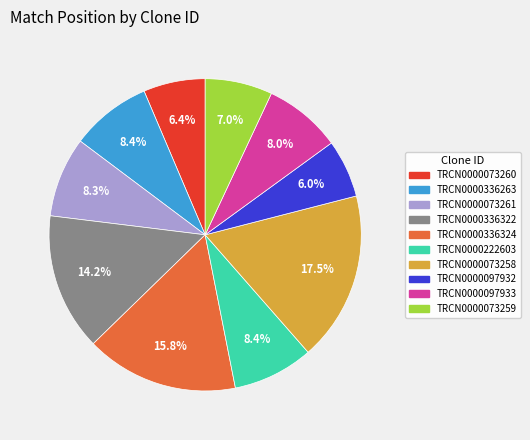

Combined, do TRCN0000097933 and TRCN0000336324 account for over 50%?

No